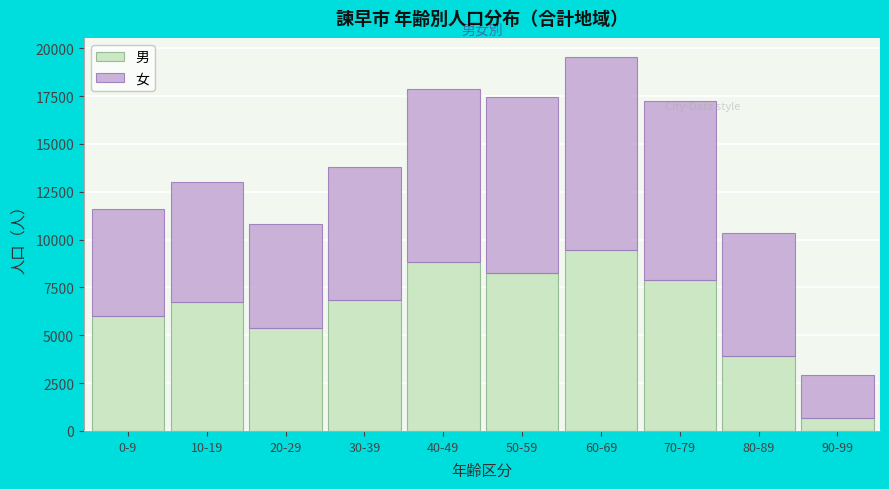

What is the difference between the maximum and minimum values in the 男 series?

8801